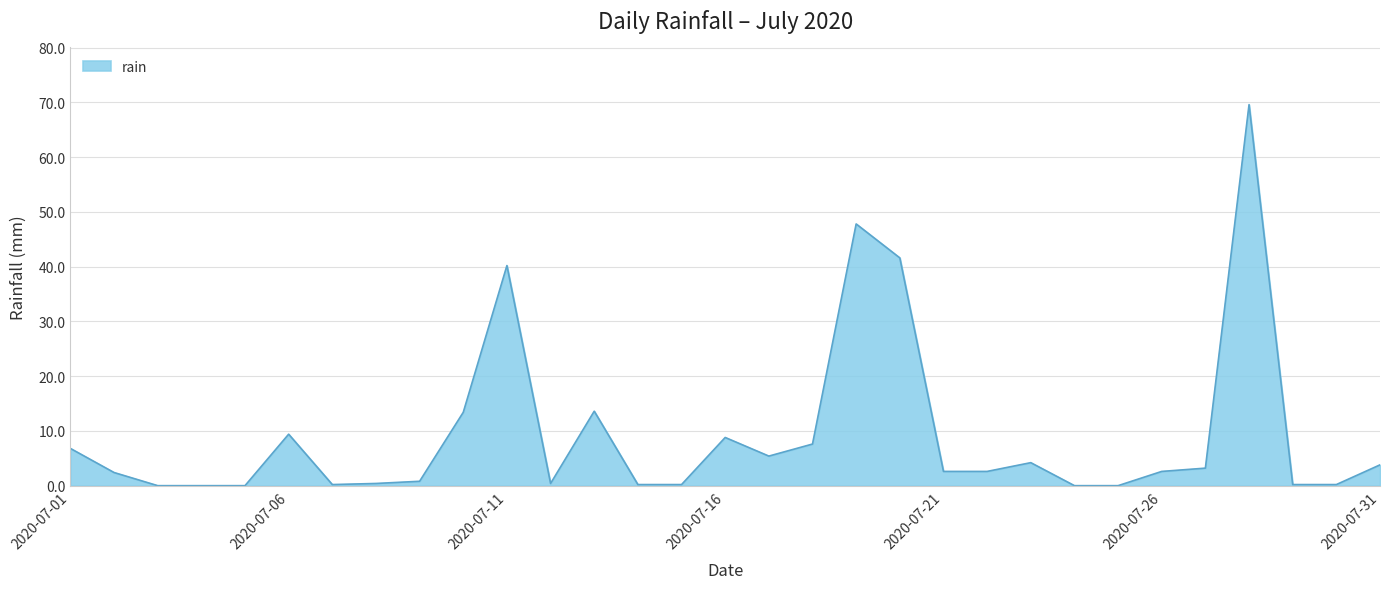

What is the greatest value displayed?

69.6